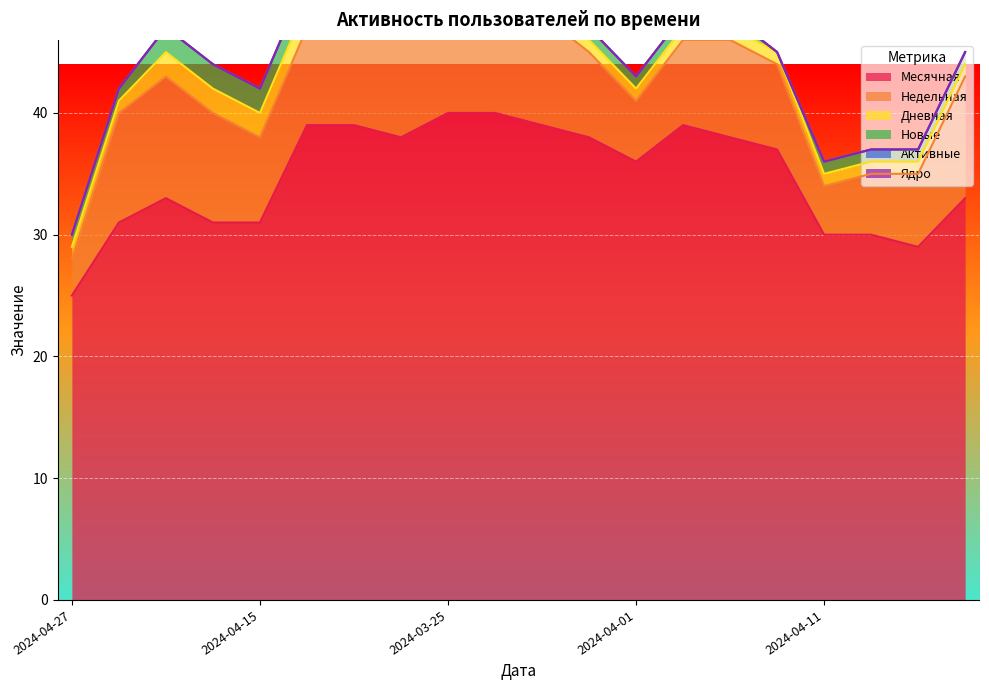

What value does the Недельная series have at 2024-04-11?

4